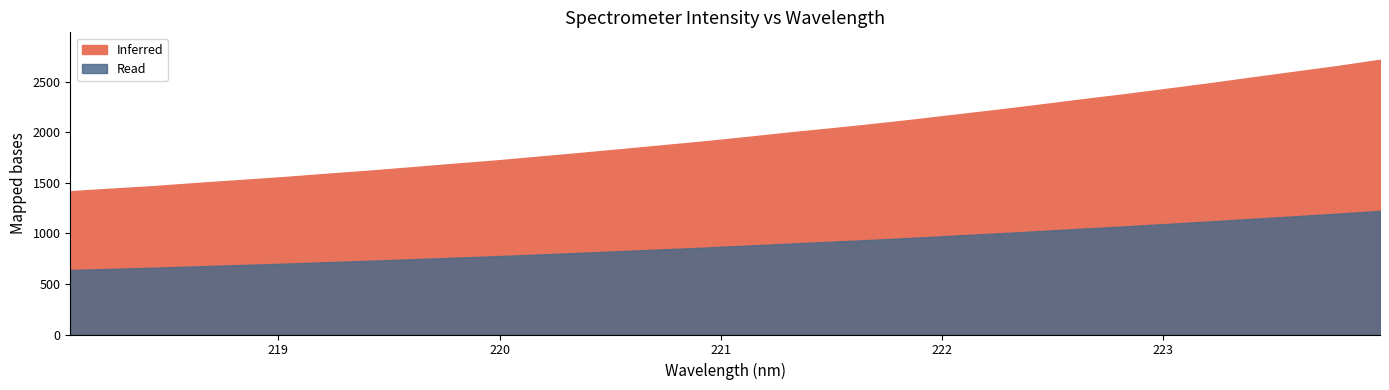

What is the ratio of the value at 222.0721 to the value at 219.0156?

1.4